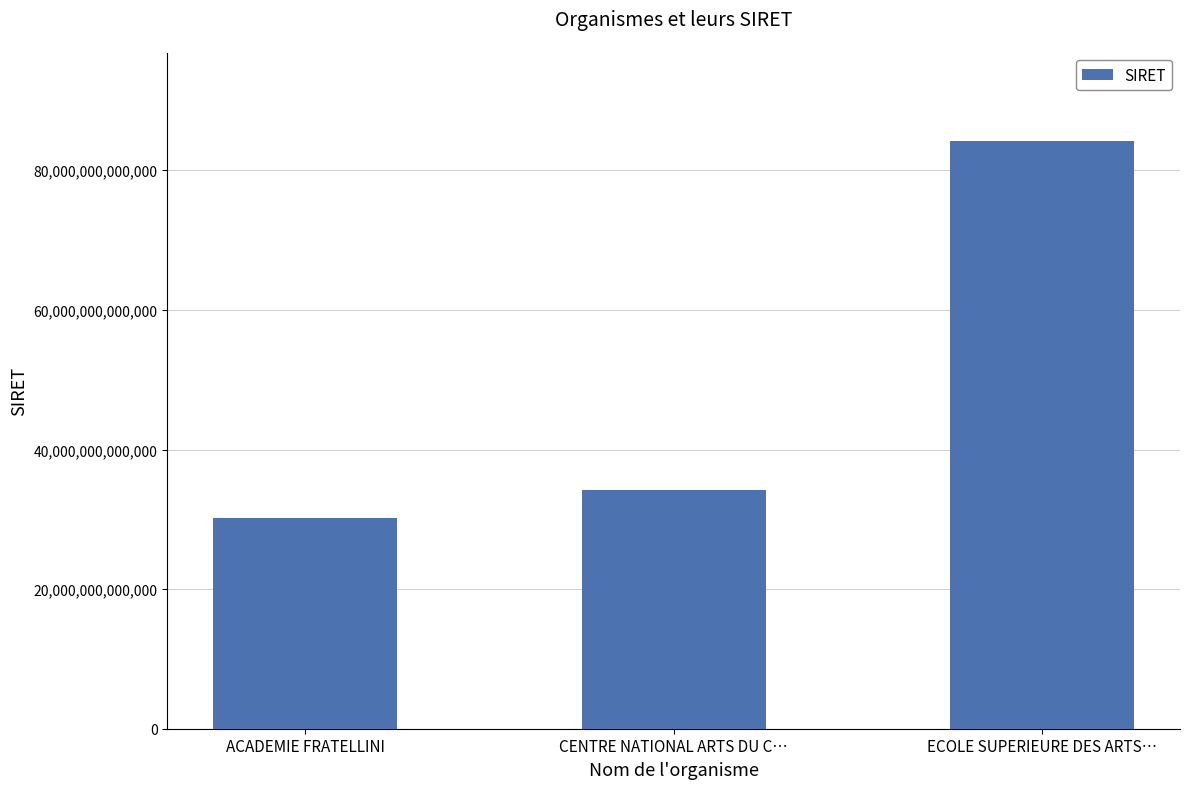

List the labels in order of value, largest first.

ECOLE SUPERIEURE DES ARTS…, CENTRE NATIONAL ARTS DU C…, ACADEMIE FRATELLINI